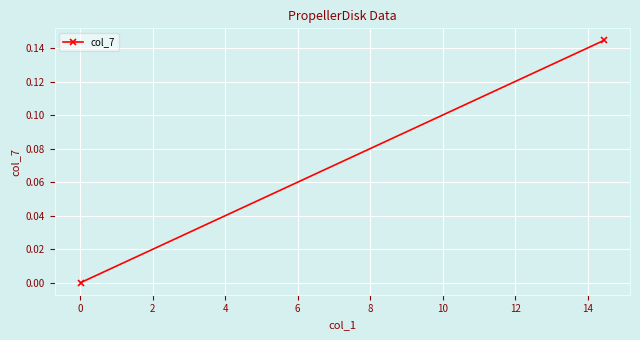

The value at 0 is 0.2. True or false?

False